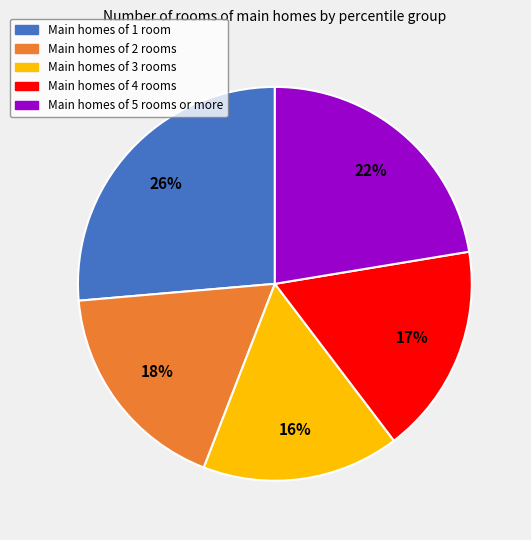

To the nearest percent, what is the average slice percentage?

20%